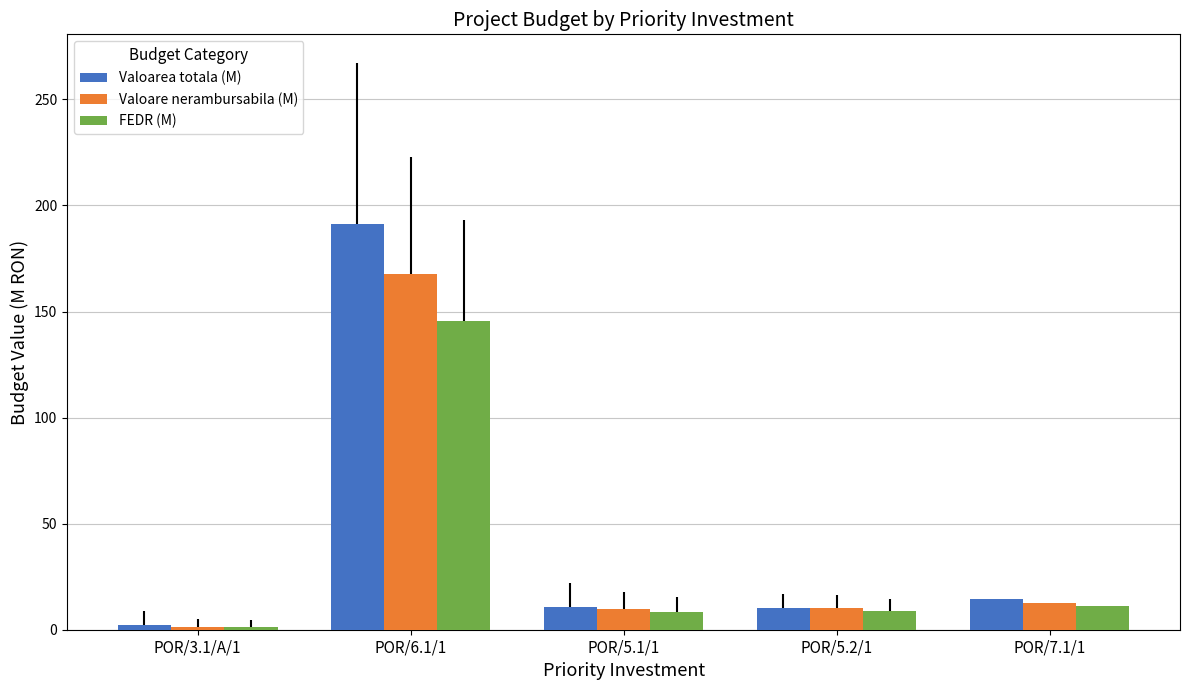

How many bars are there in total?

15